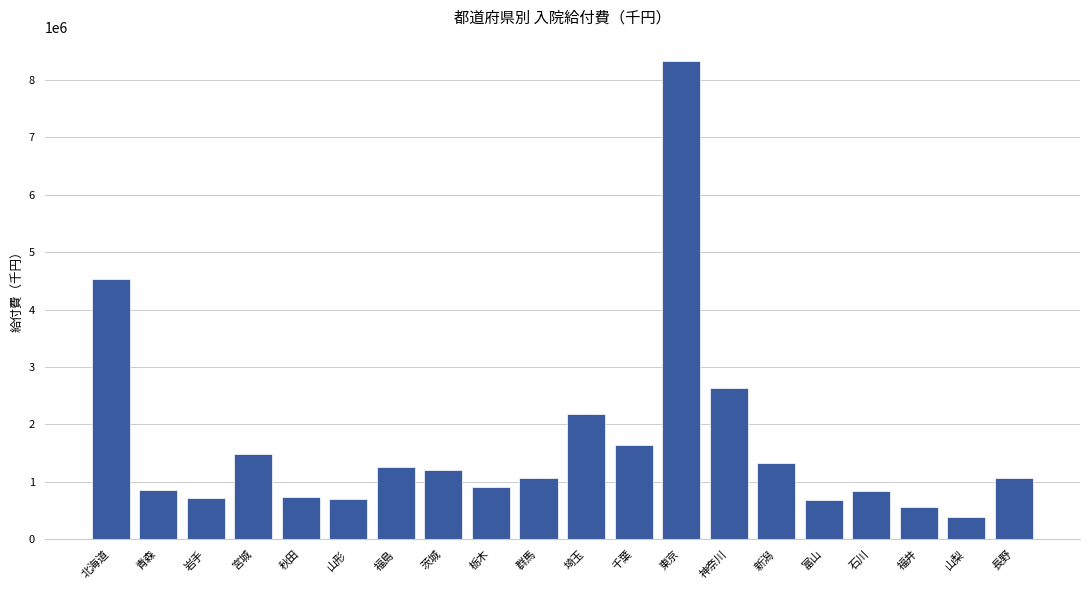

What value does the data have at 東京?

8329867.6